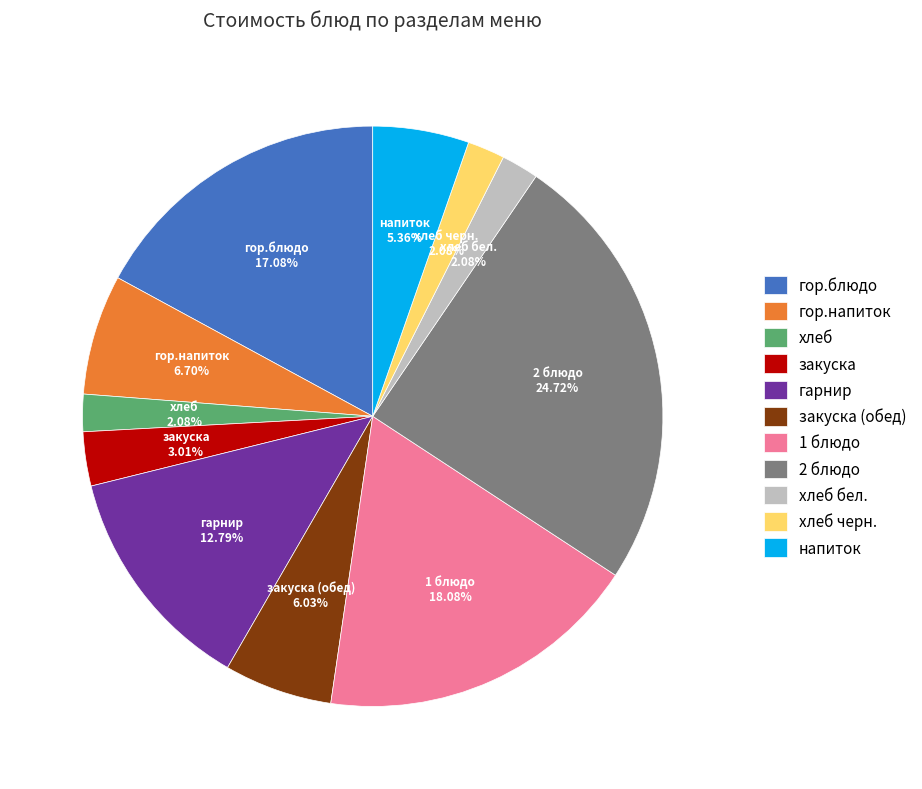

Count the number of slices in the pie.

11